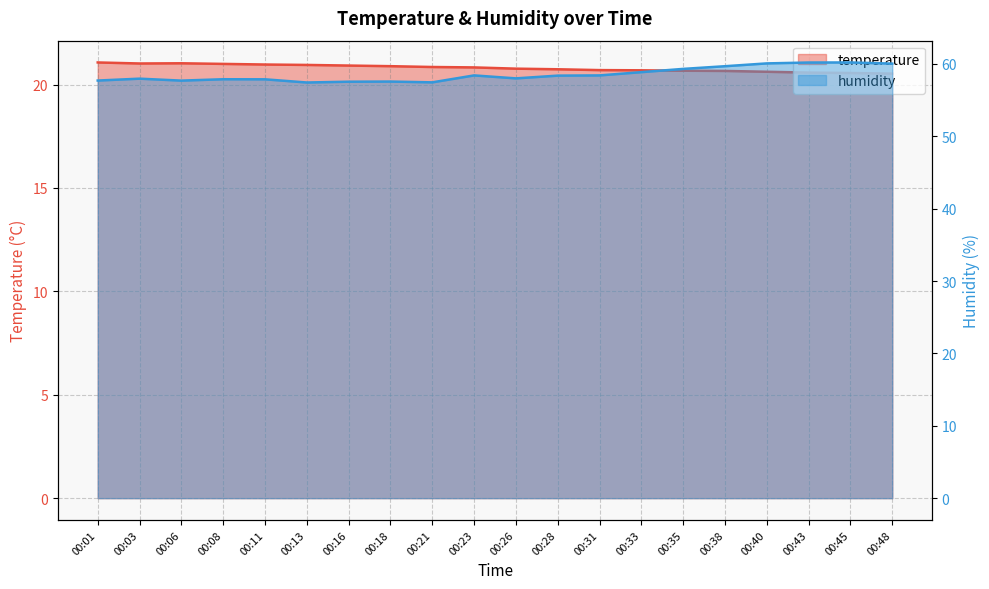

In humidity, how many points are lower than both neighbors (excluding endpoints)?

4